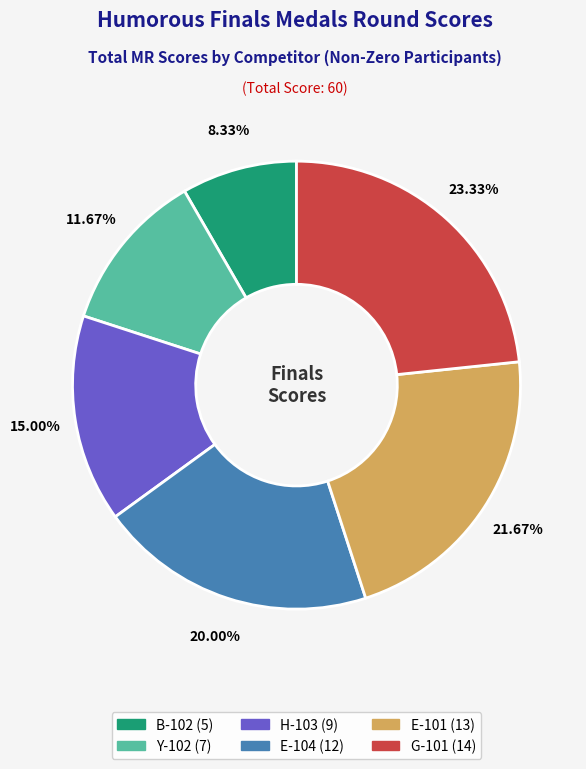

The Y-102 slice represents 12% of the pie. True or false?

True